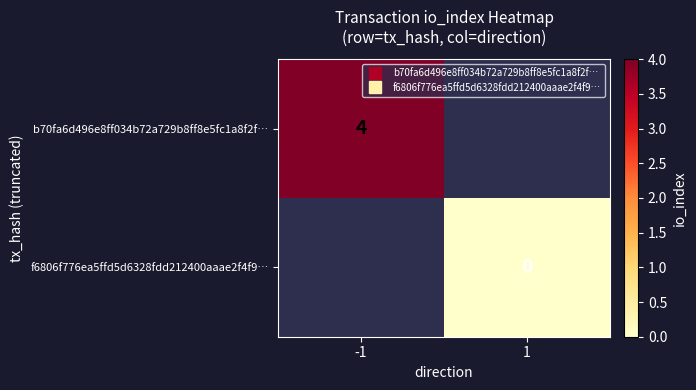

True or false: f6806f776ea5ffd5d6328fdd212400aaae2f4f9… has a value of 0.0 at 1.

True